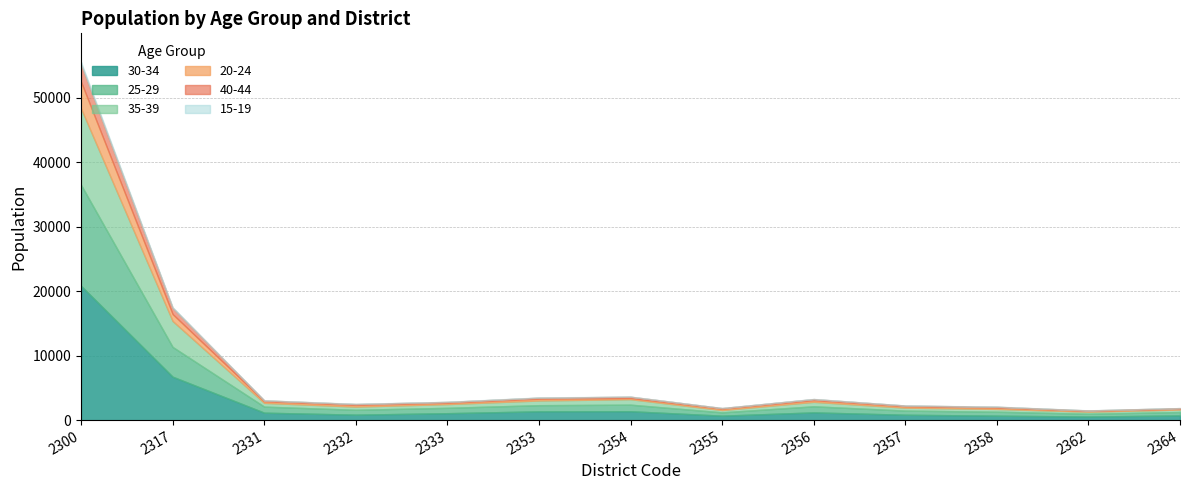

Reading right to left, extract all data points from this chart.

30-34: 733	563	697	839	1204	696	1383	1368	1080	851	1159	6739	20827
25-29: 530	434	610	642	944	515	1018	953	833	755	940	4616	15655
35-39: 383	323	434	463	694	361	854	730	579	498	585	4026	11856
20-24: 131	125	218	222	256	213	186	272	211	263	246	1072	4137
40-44: 92	59	113	100	170	88	192	161	126	134	135	958	2700
15-19: 7	15	26	12	22	10	15	36	19	24	12	103	361